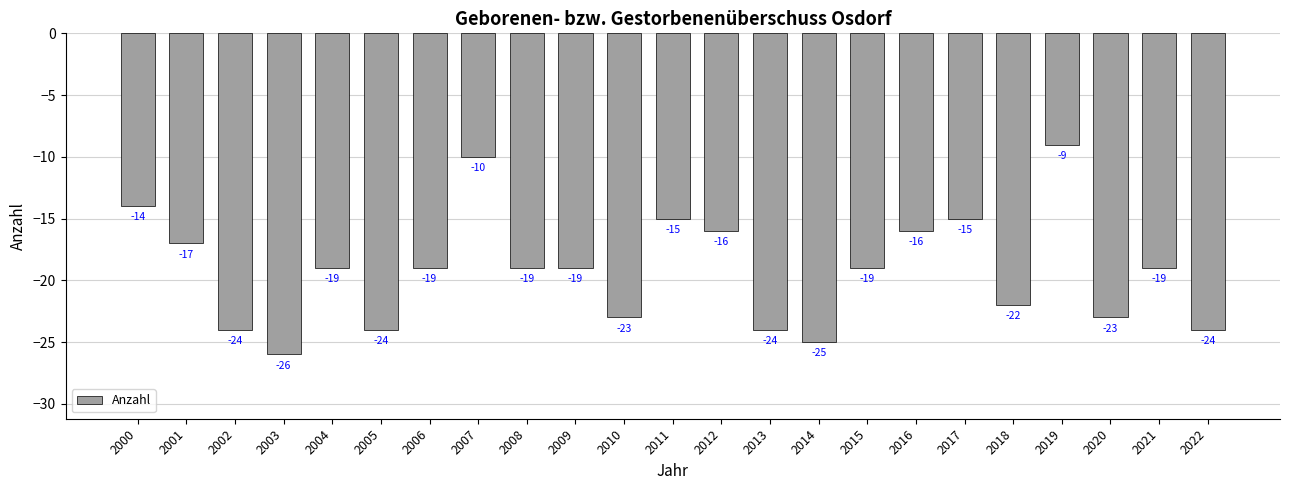

Read the value at 2017.

-15